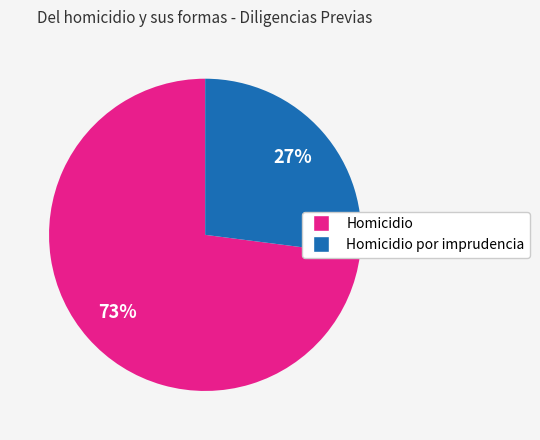

Is there any slice that represents more than half of the pie?

Yes